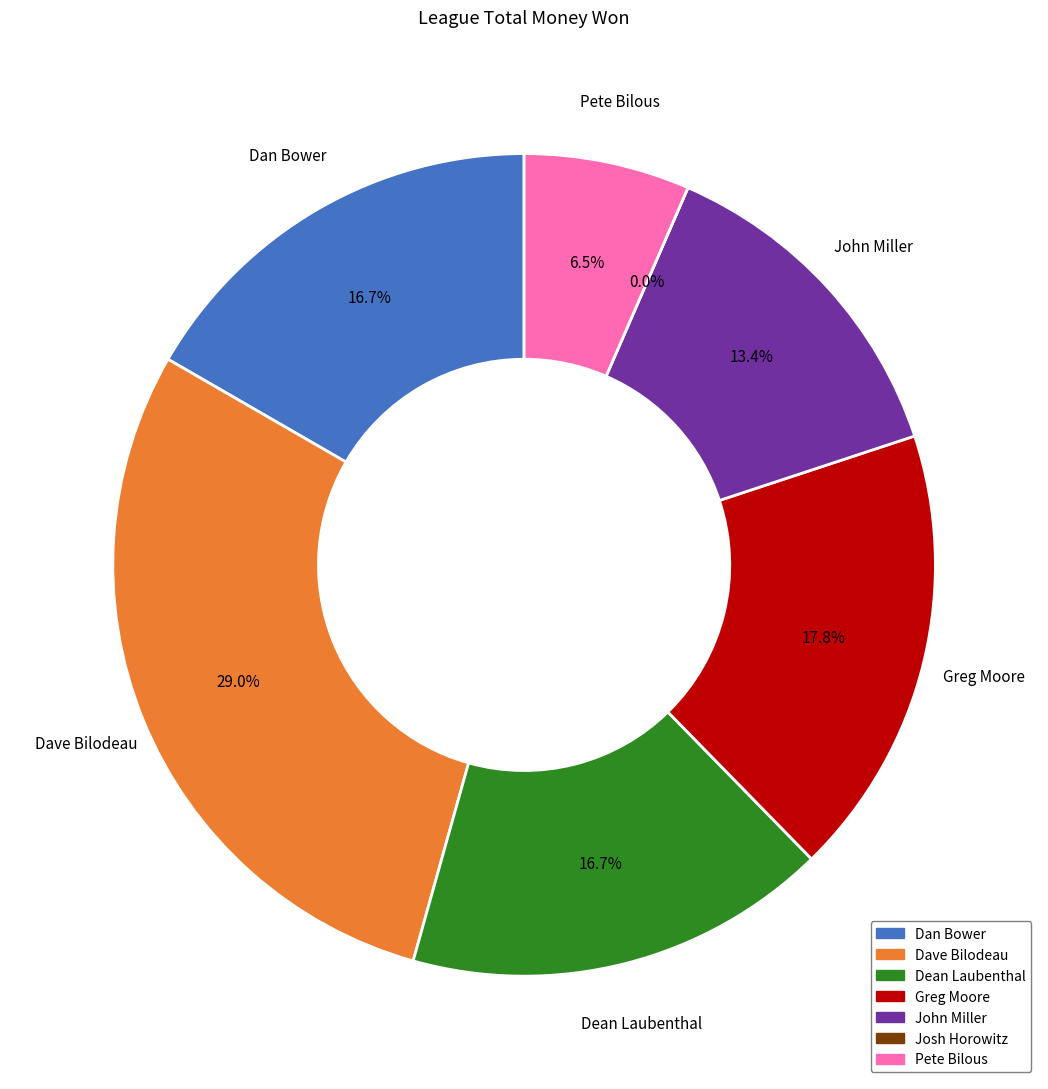

To the nearest percent, what is the combined percentage of John Miller and Greg Moore?

31%